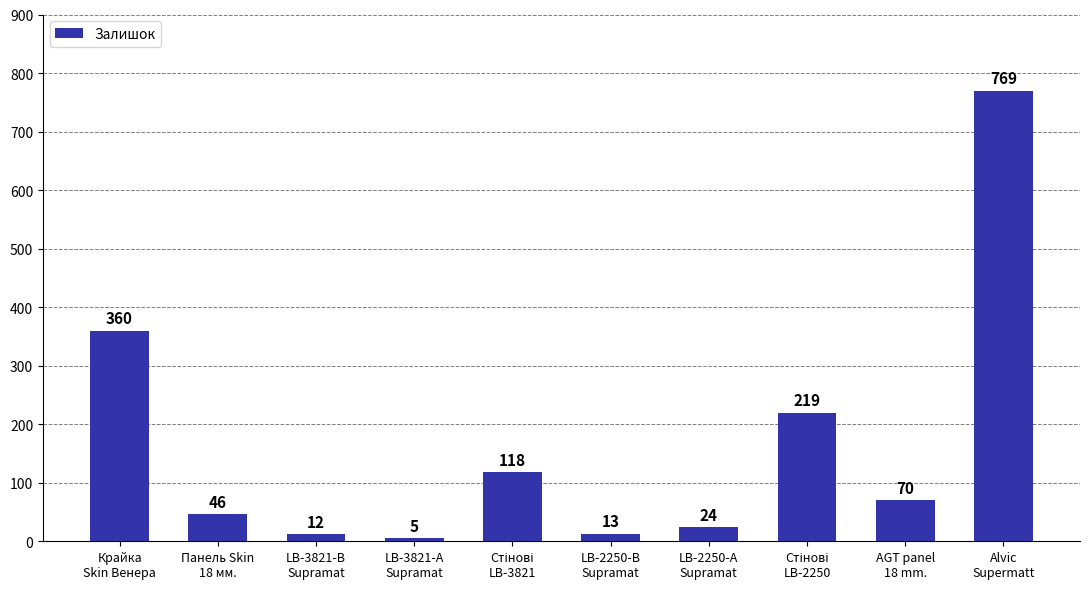

At which category does the chart reach its minimum across all series?

LB-3821-А
Supramat